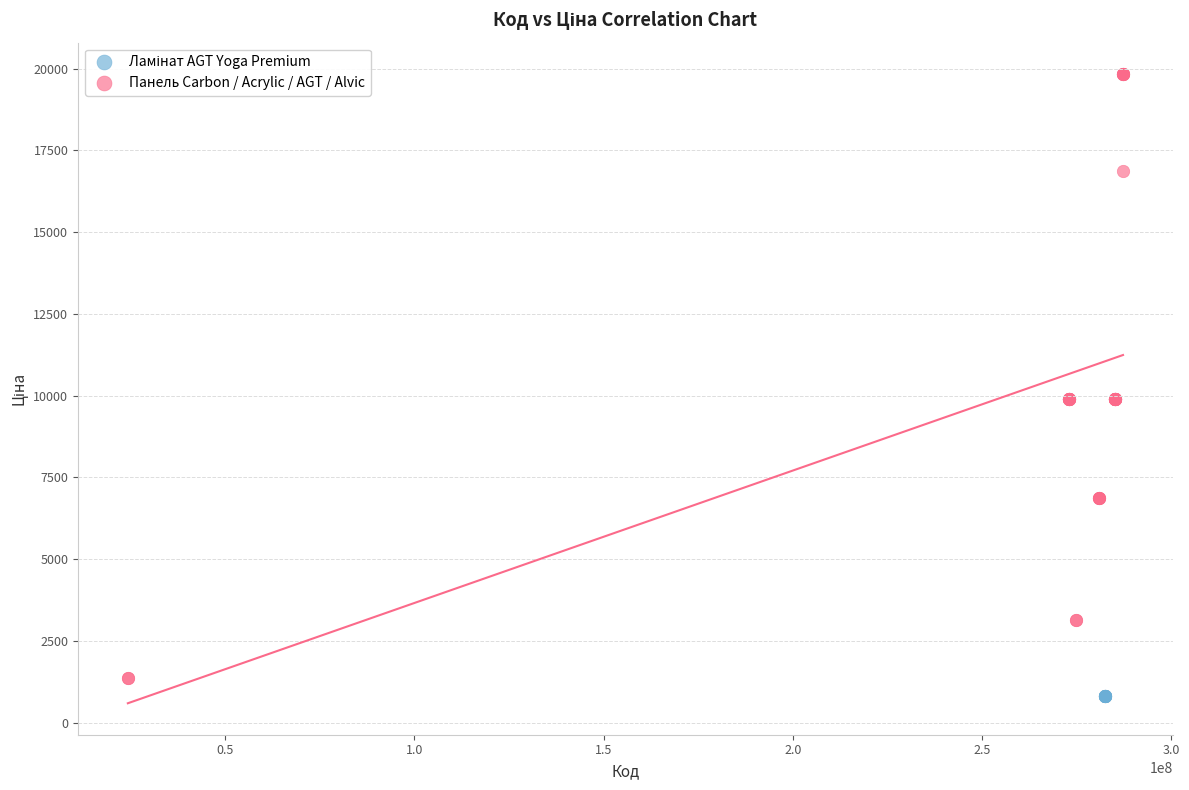

Which series reaches the maximum Y coordinate?

Панель Carbon / Acrylic / AGT / Alvic